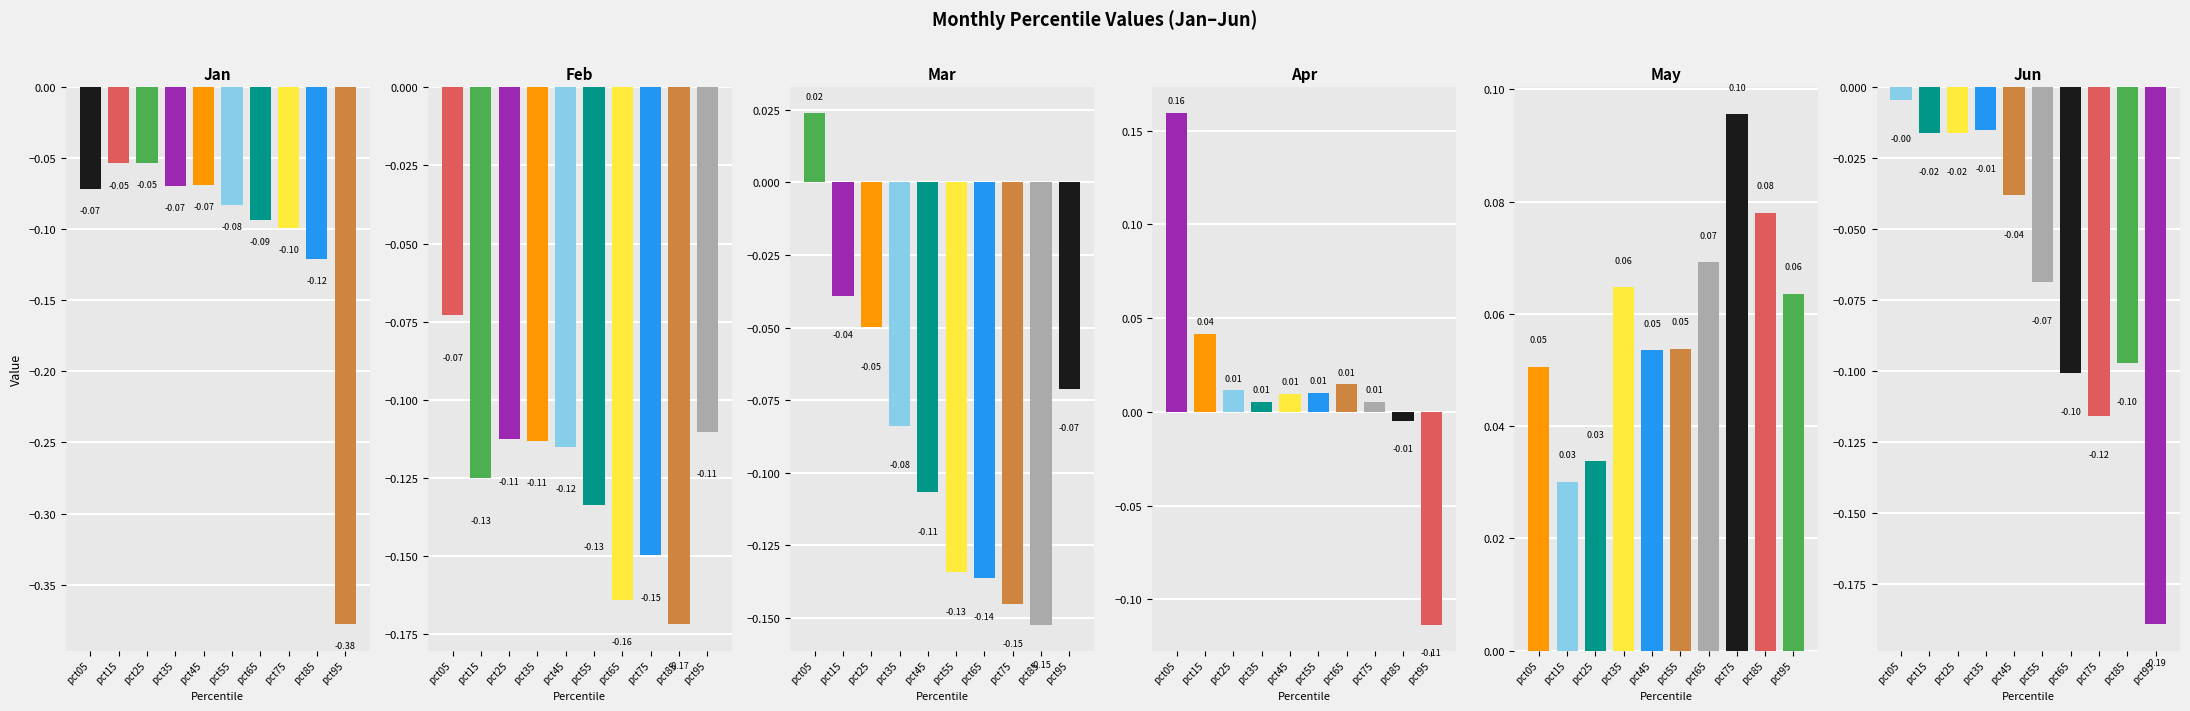

Between pct25 and pct45, which series saw the biggest shift?

Mar